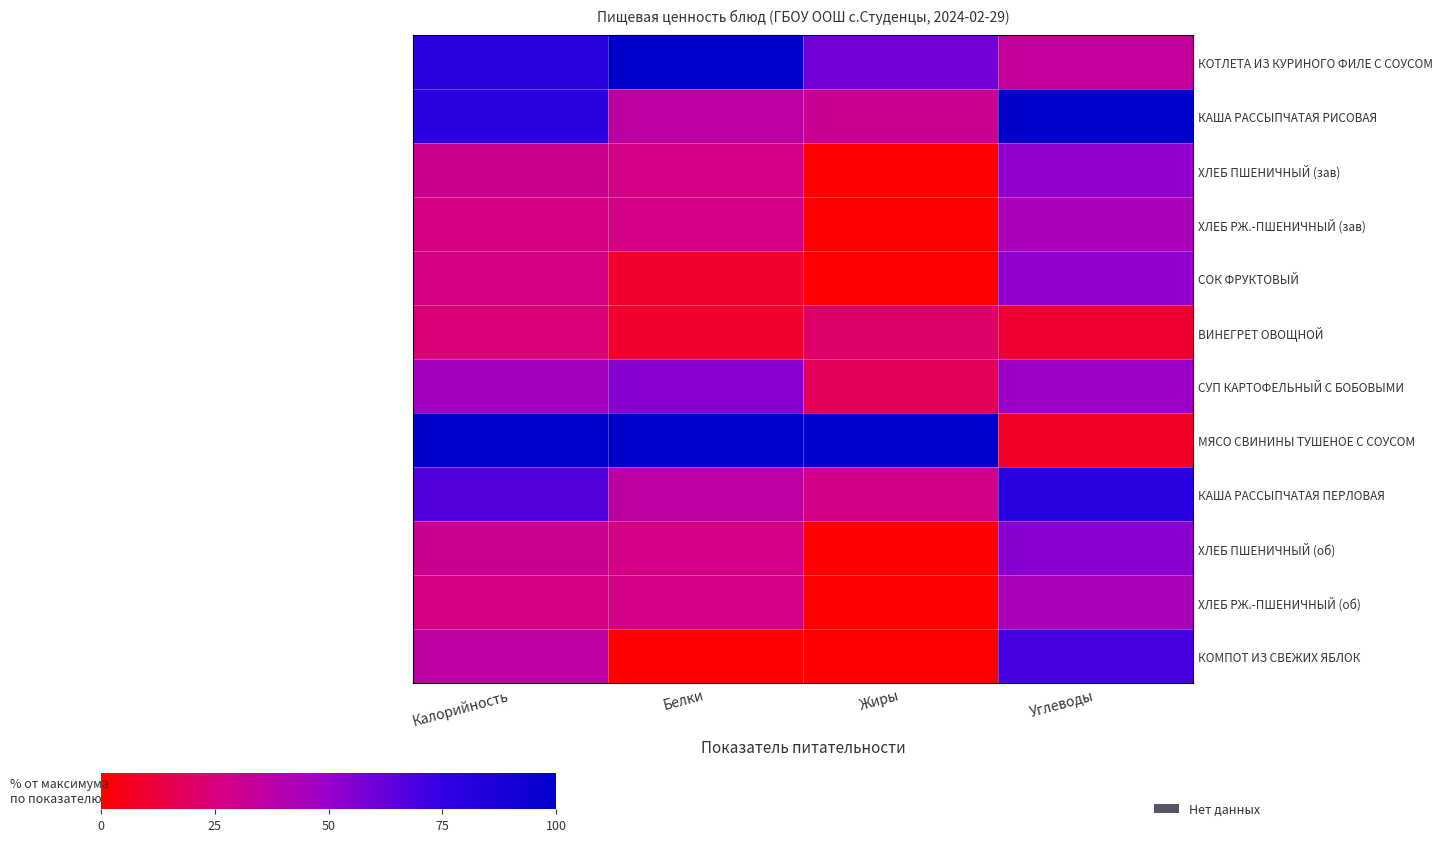

What is the spread (max minus min) of values at Калорийность?

76.3